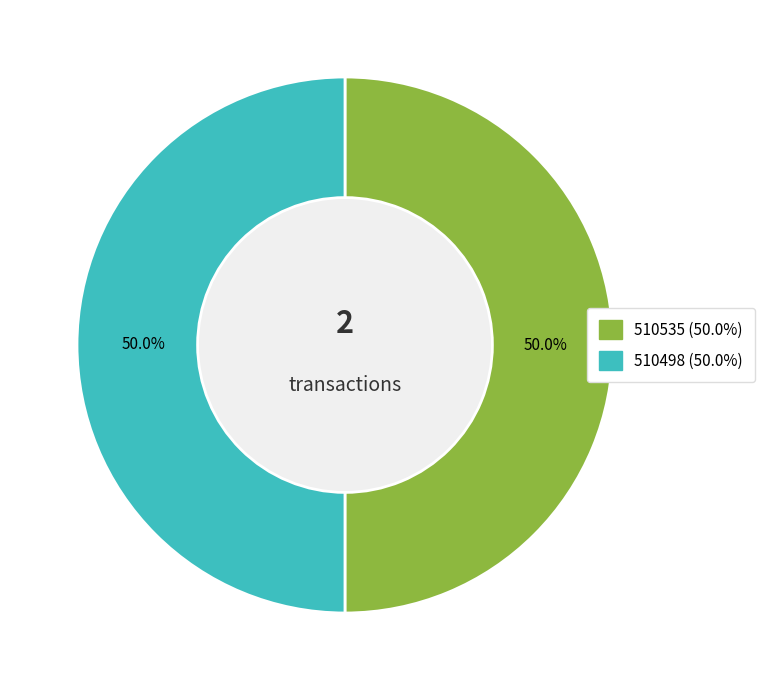

True or false: 510498 accounts for 50% of the total.

True